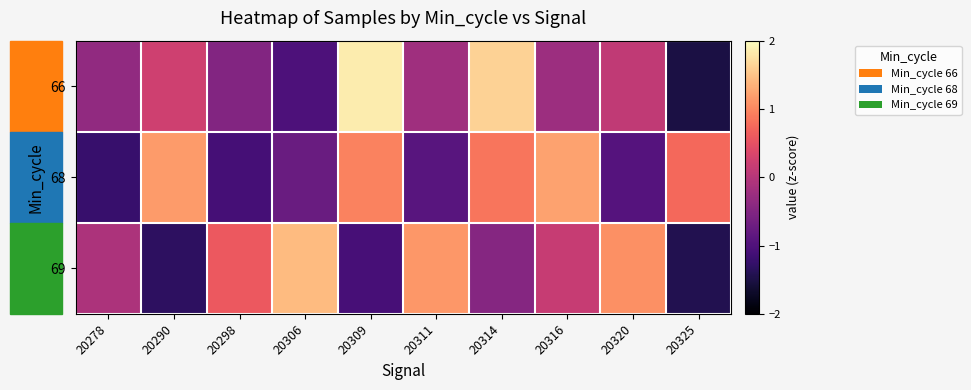

Between 20306 and 20309, which is larger?

20309